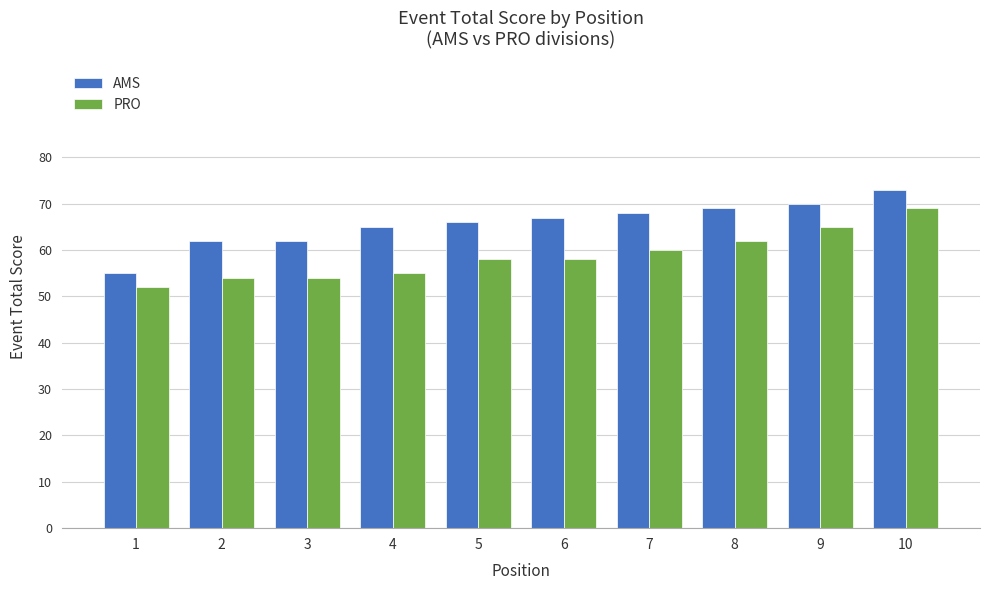

List the series in order of their peak value, lowest first.

PRO, AMS